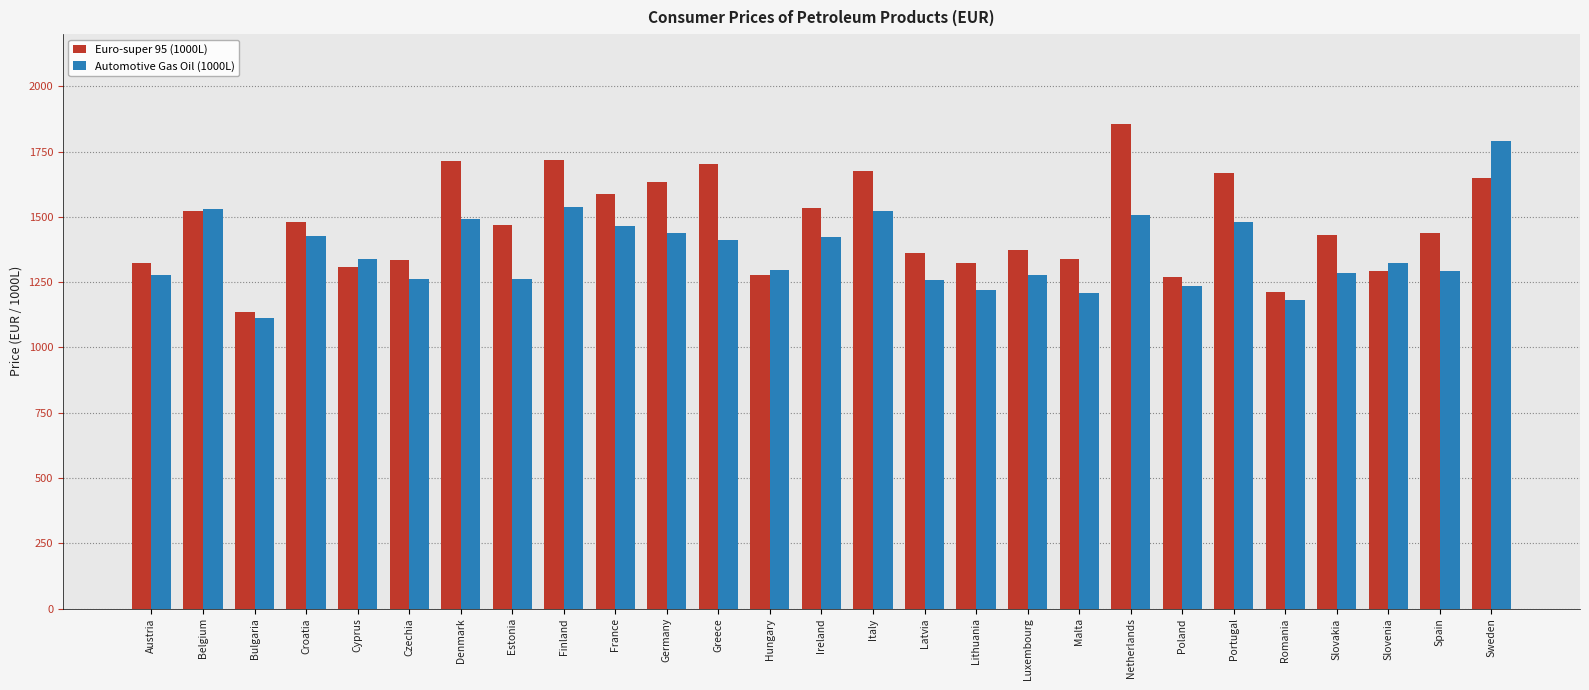

What is the average value of the Automotive Gas Oil (1000L) series?

1365.3